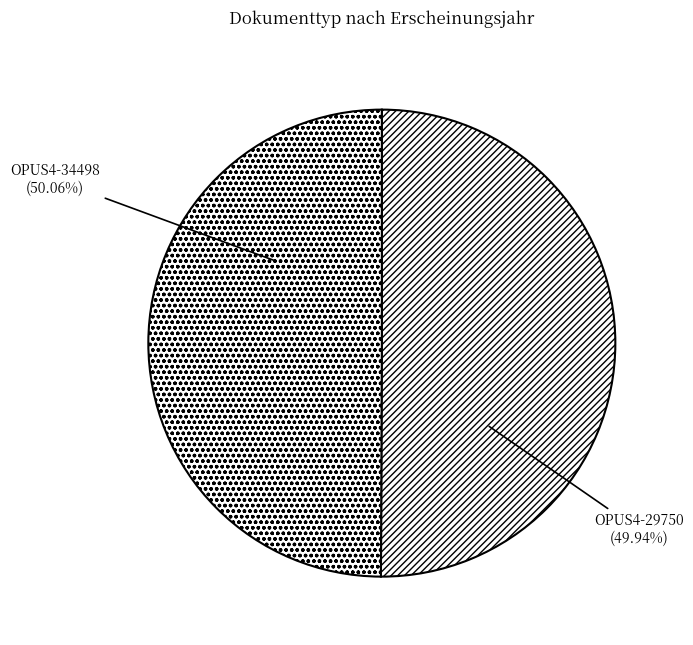

The OPUS4-29750 slice represents 64% of the pie. True or false?

False